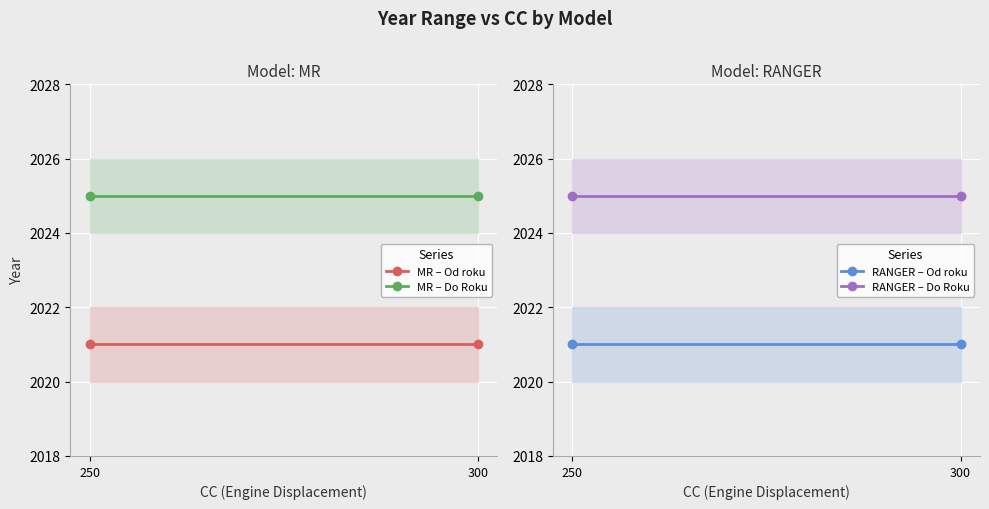

True or false: MR – Od roku has a value of 2021 at 300.

True